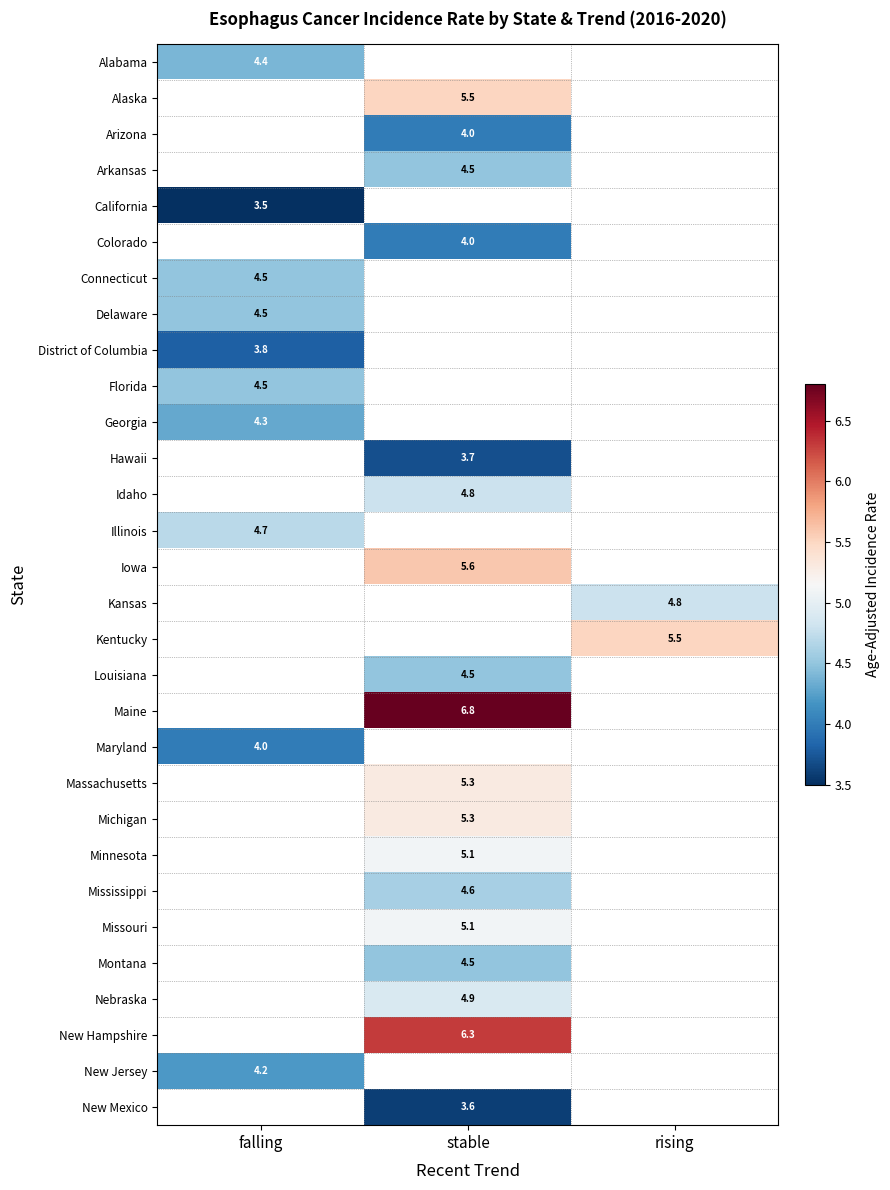

How many data points does each series have?

3